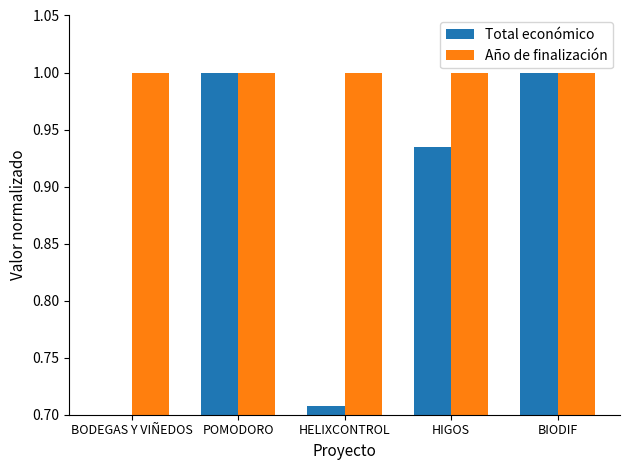

List the labels in order of Total económico value, smallest first.

BODEGAS Y VIÑEDOS, HELIXCONTROL, HIGOS, POMODORO, BIODIF